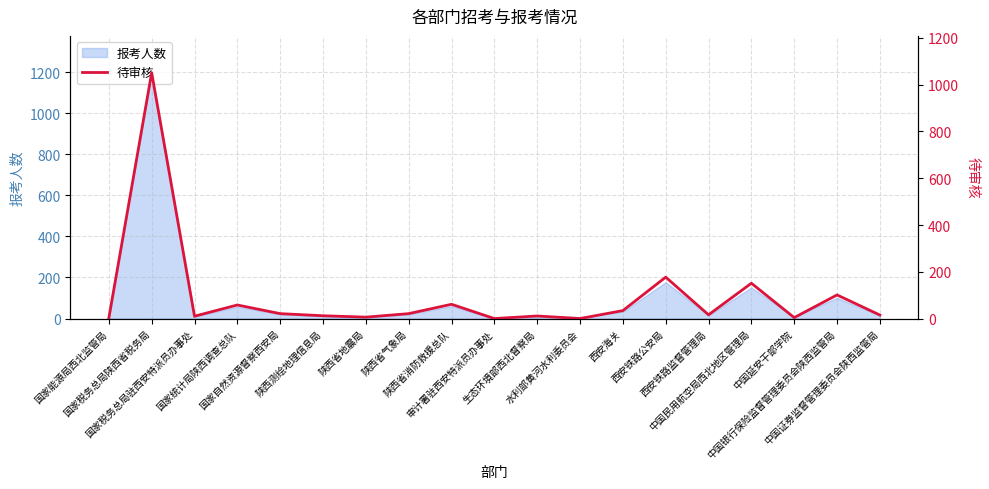

What is the label of the 18th point from the left?

中国银行保险监督管理委员会陕西监管局